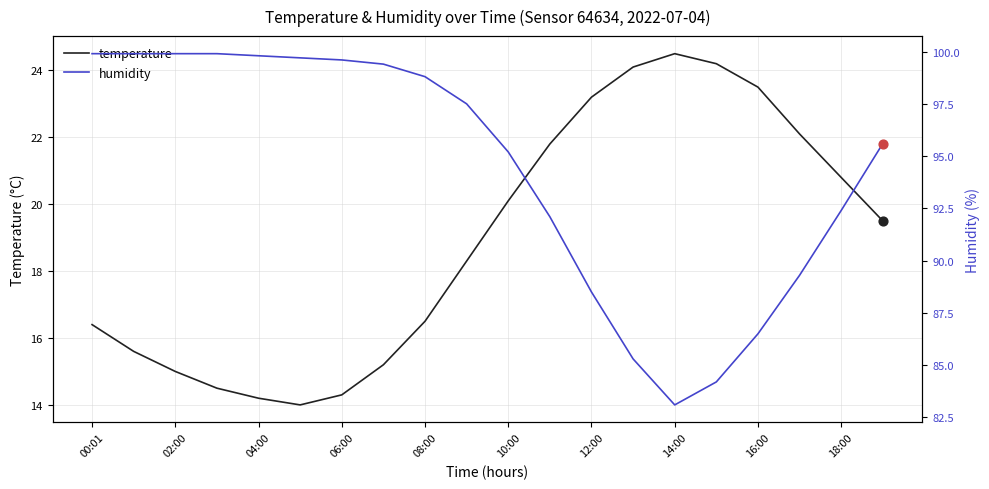

Which series has the largest total across all categories?

humidity